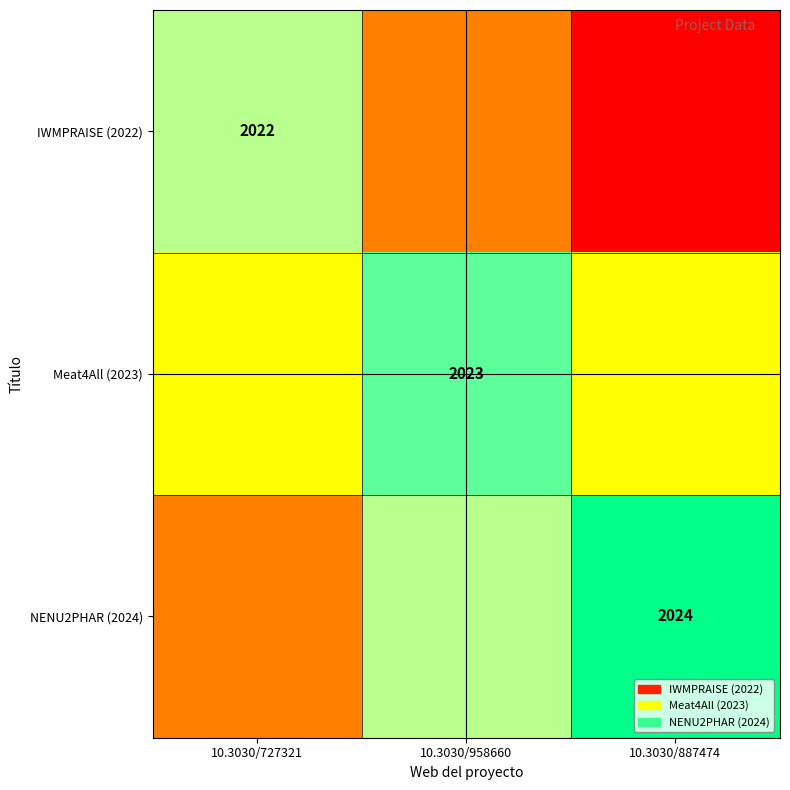

At how many categories does at least one series exceed 2018?

3